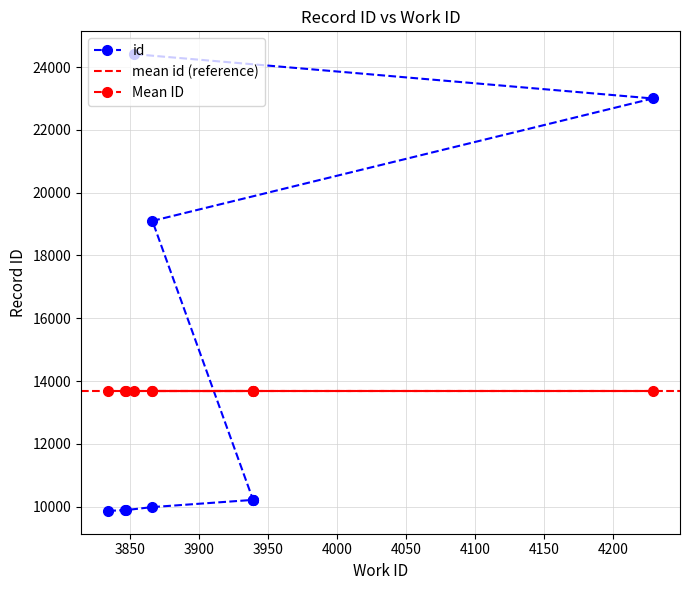

What is the approximate value at 3939?

10217